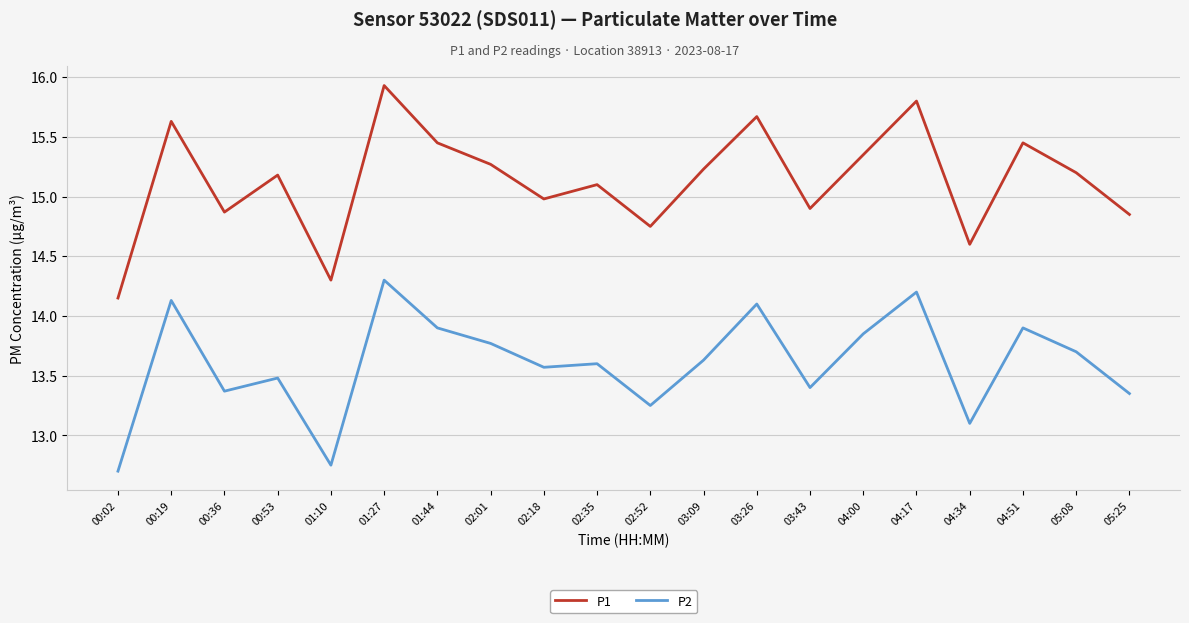

How many values in the P2 series exceed 13?

18